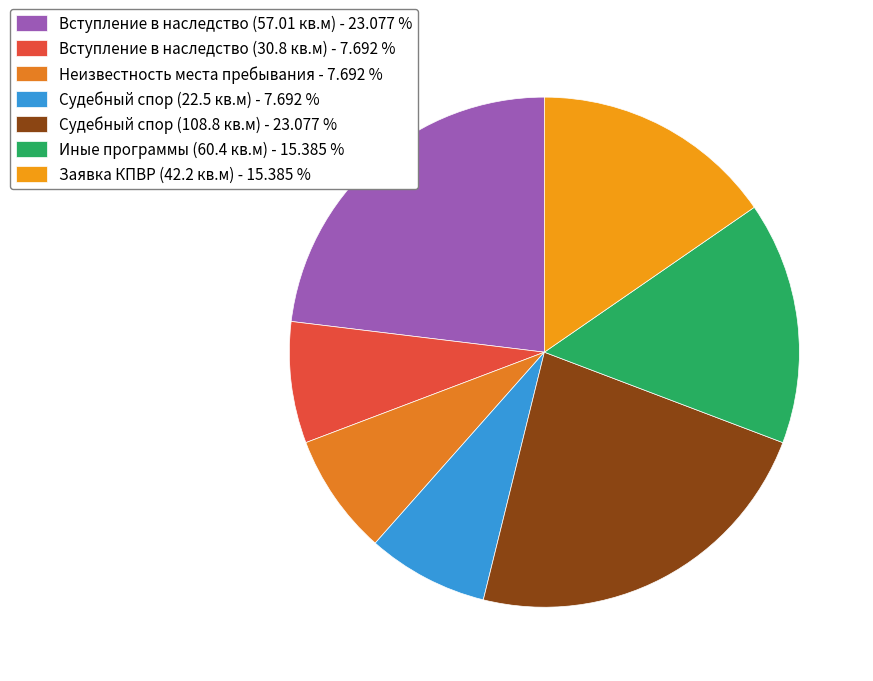

Does Вступление в наследство (30.8 кв.м) account for over 50% of the chart?

No